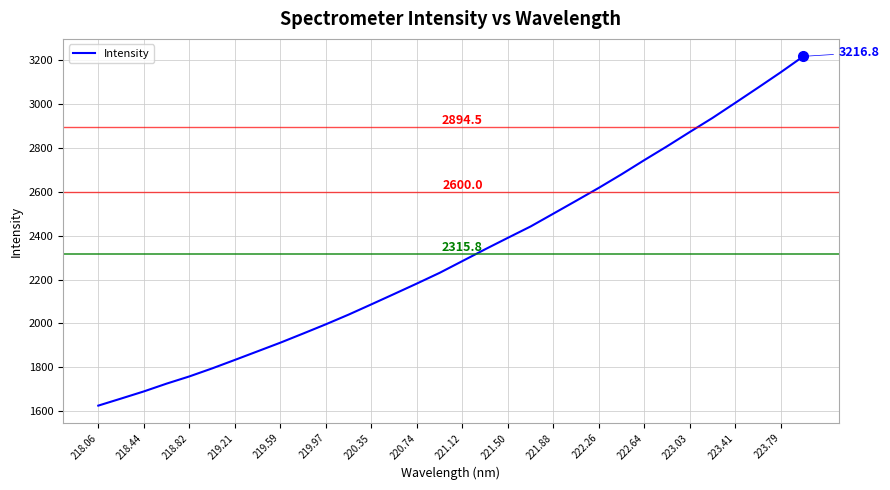

What is the minimum value shown in the chart?

1625.6